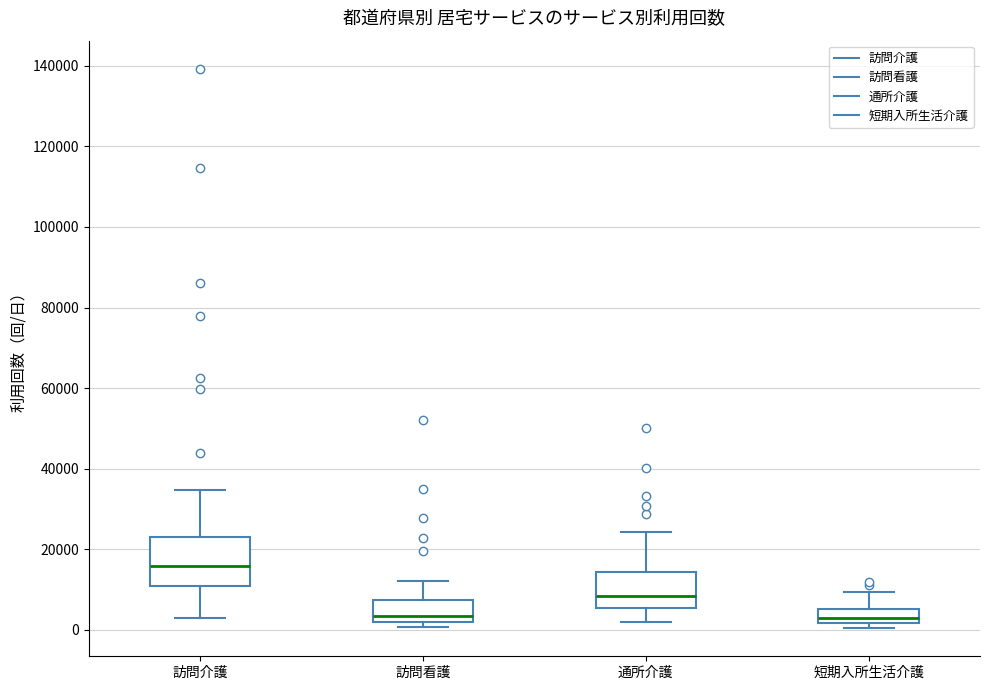

Which box has the highest median line?

訪問介護